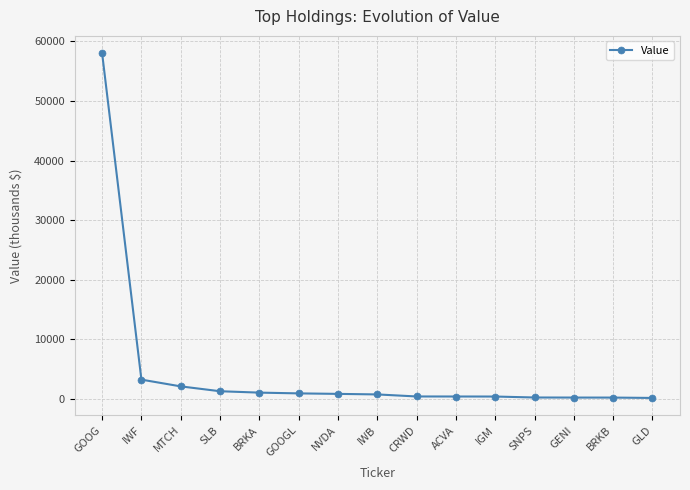

Which label corresponds to the largest value in the chart?

GOOG